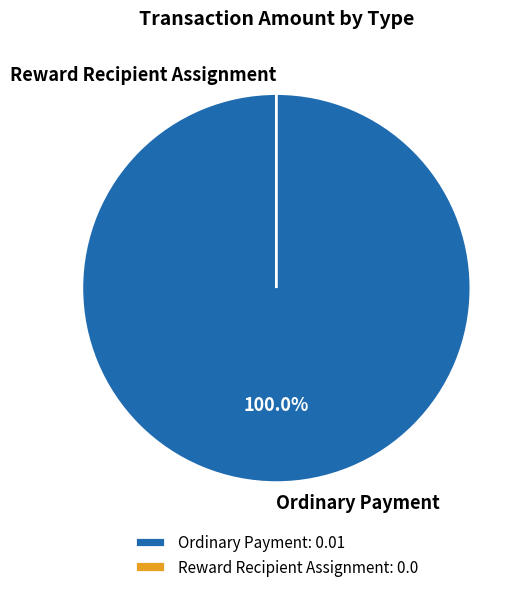

Rank the categories by value from highest to lowest.

Ordinary Payment, Reward Recipient Assignment